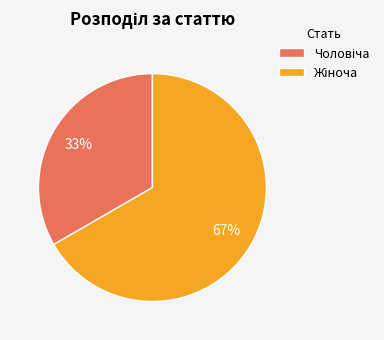

Is there any slice that represents more than half of the pie?

Yes